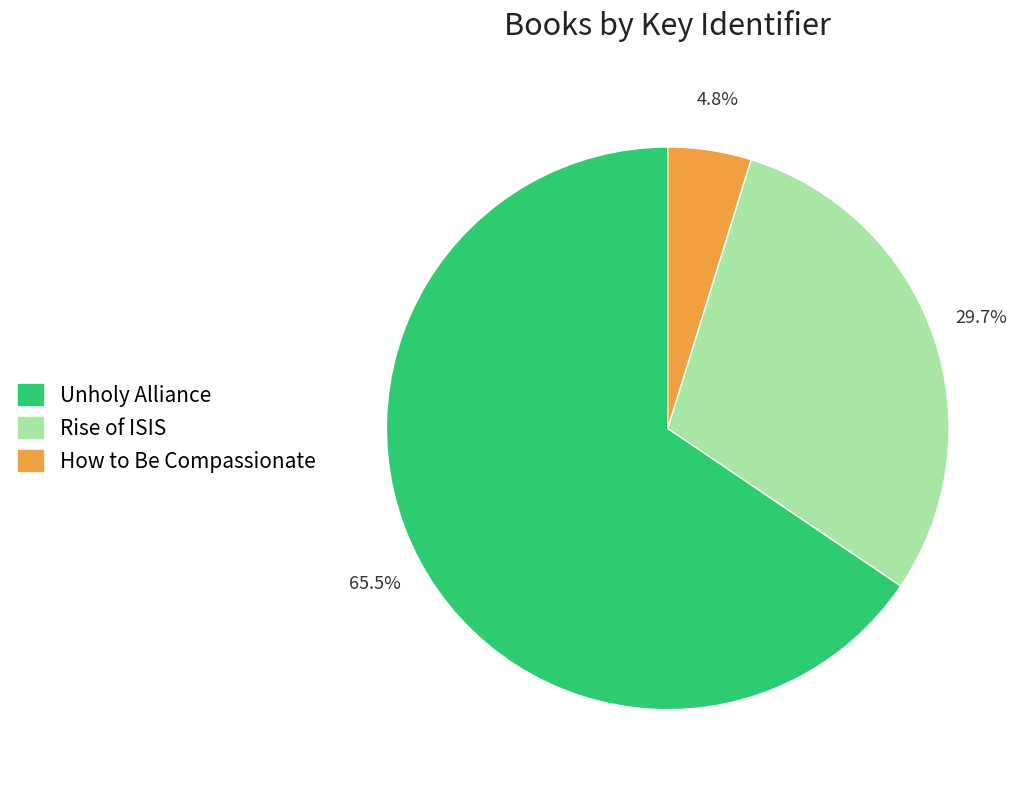

Rank the categories by value from lowest to highest.

How to Be Compassionate, Rise of ISIS, Unholy Alliance